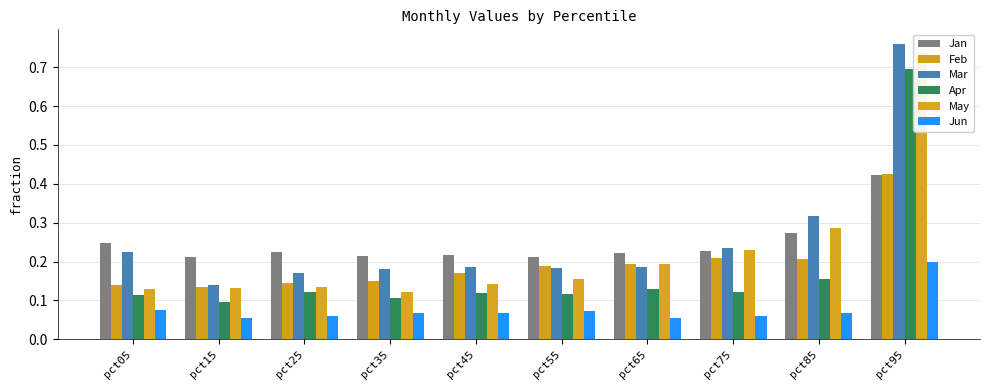

What is the total value across all series at pct25?

0.9